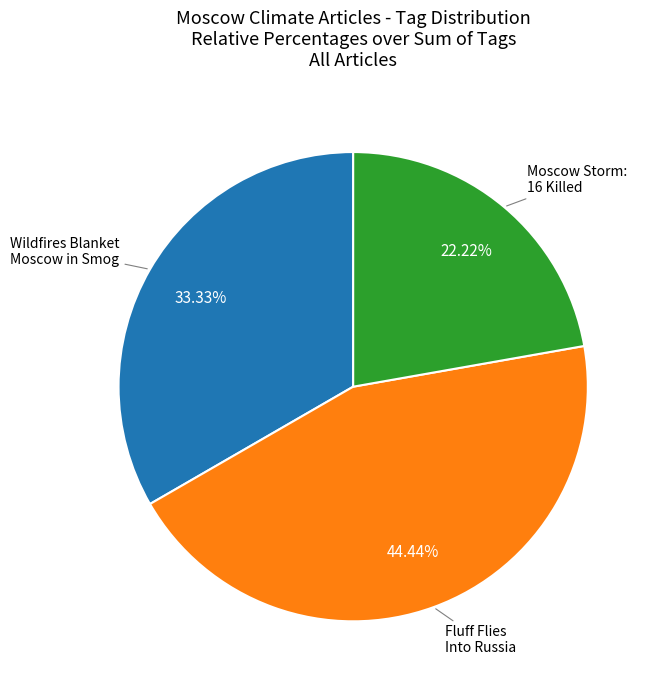

Count the number of slices in the pie.

3